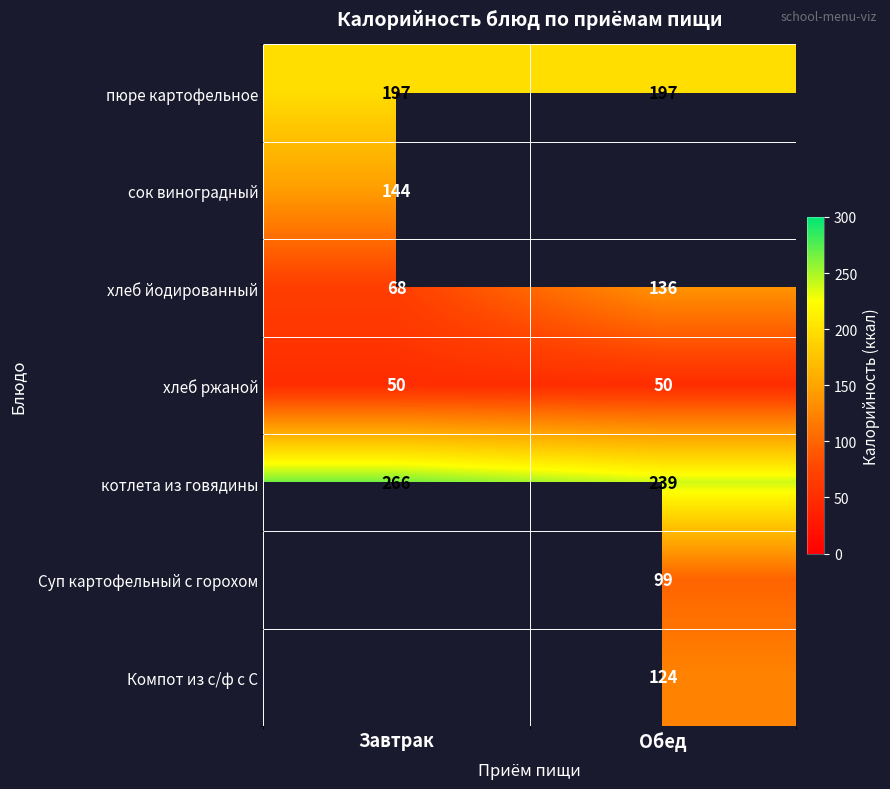

The value of котлета из говядины at Обед is 106.7. True or false?

False